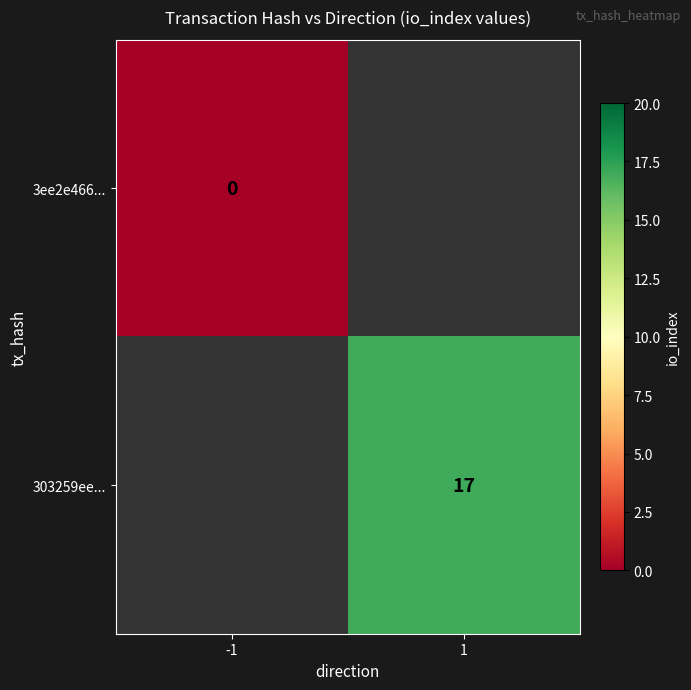

True or false: 303259ee... has a value of 17 at 1.

True